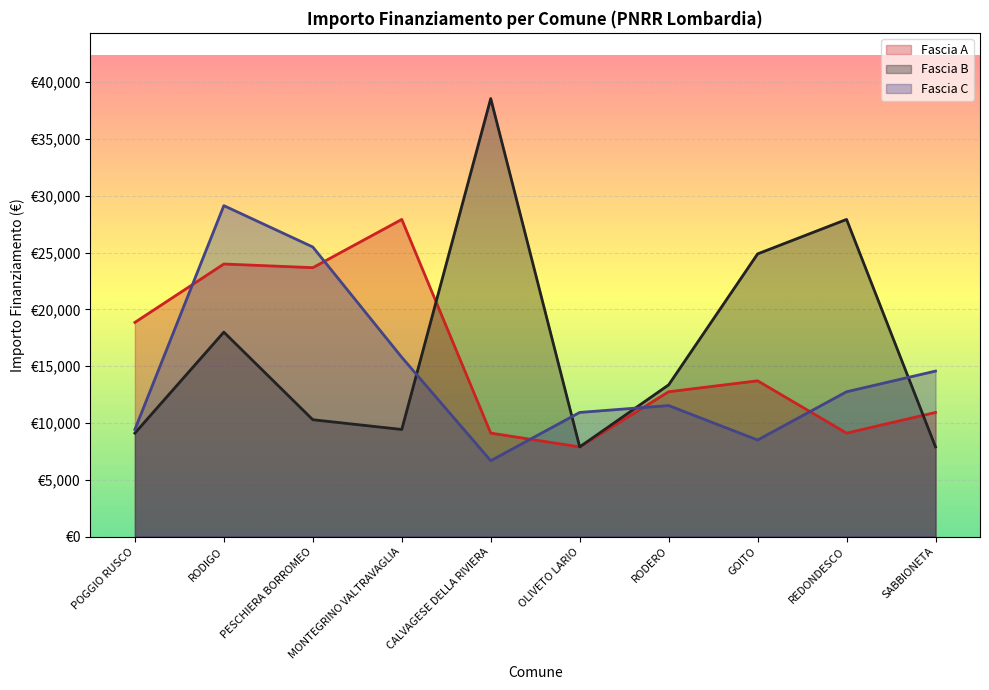

How many times do Fascia C and Fascia B cross each other?

4